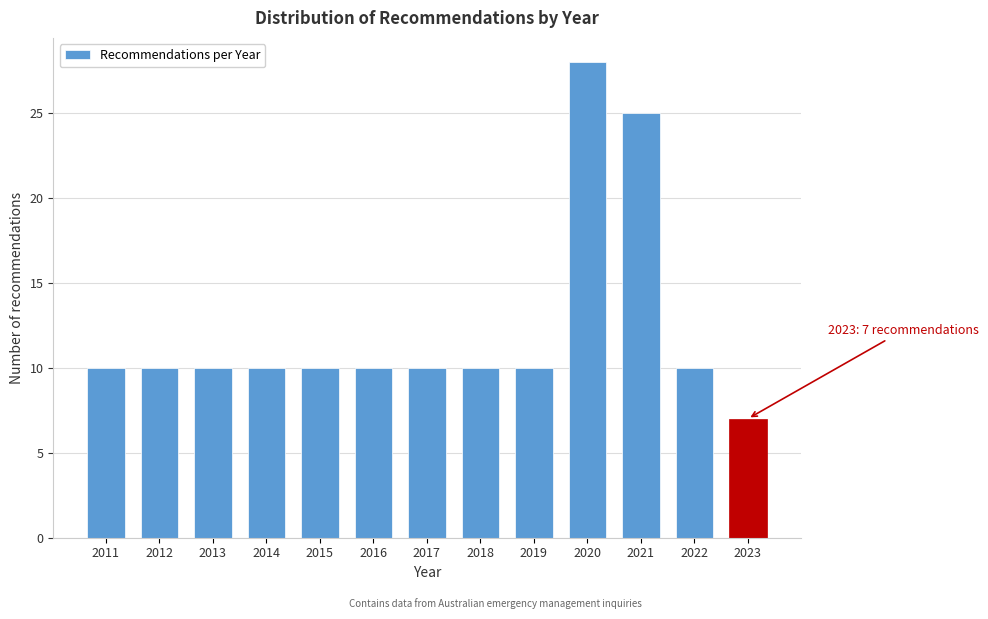

Reading left to right, what are all the values shown in this chart?

10	10	10	10	10	10	10	10	10	28	25	10	7